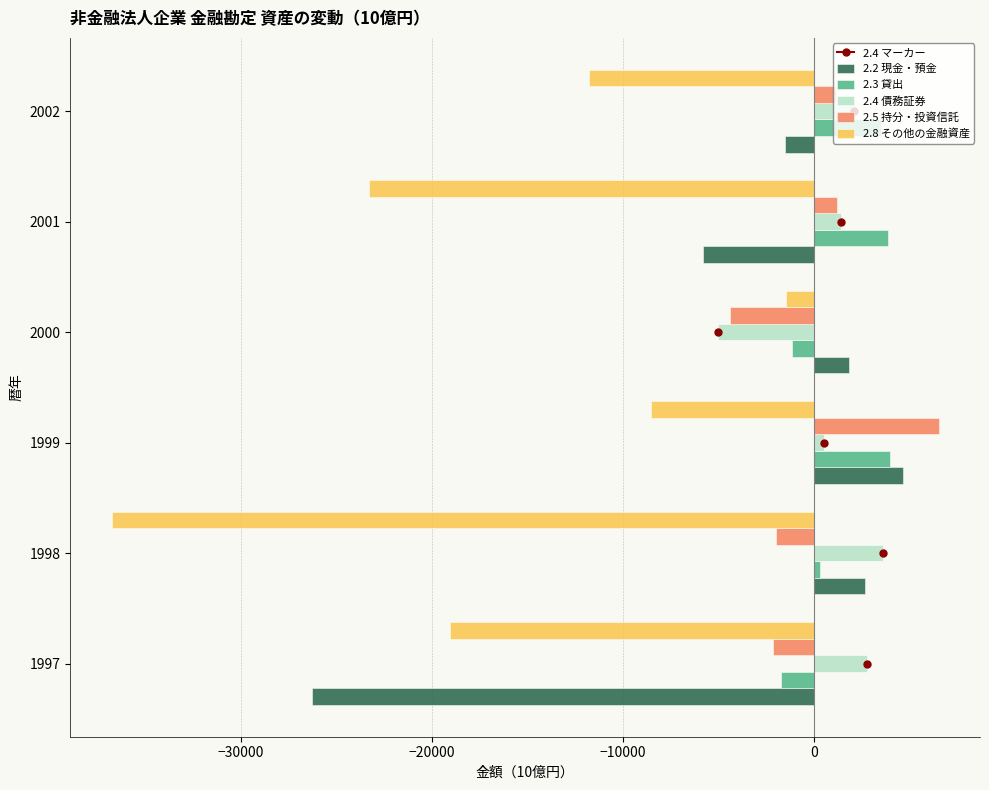

How many series are shown in this chart?

5